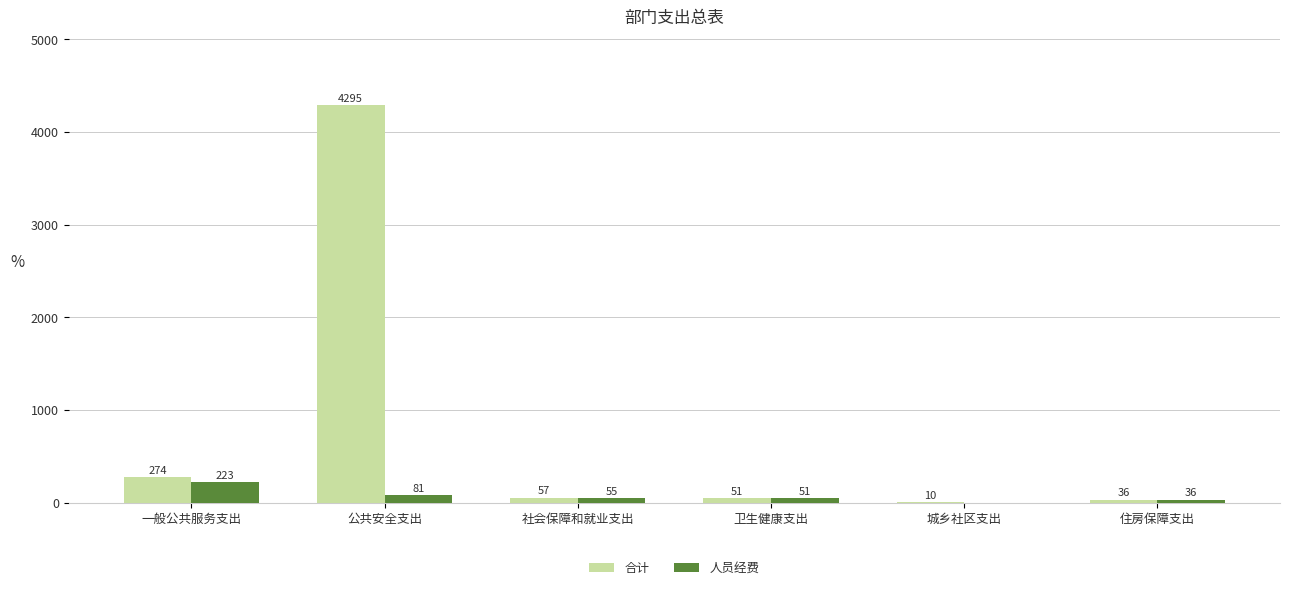

What is the approximate value of 合计 at 一般公共服务支出?

274.1